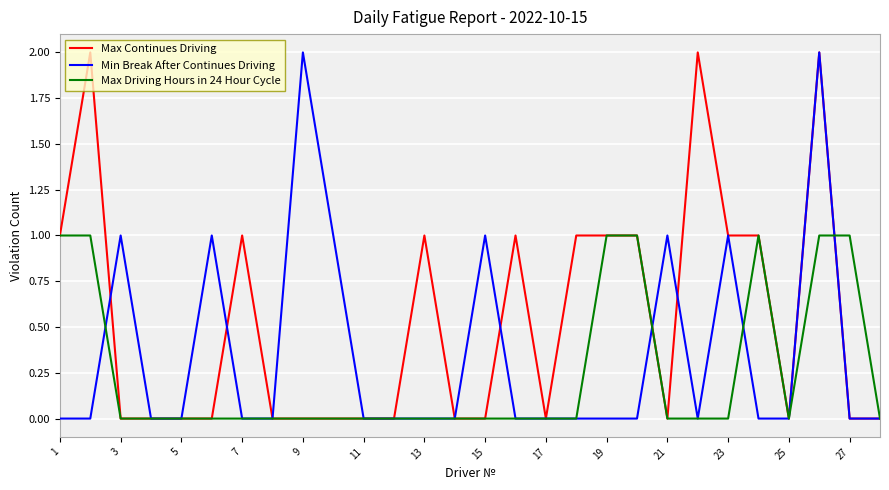

Is this an area chart (filled region under the line)?

No